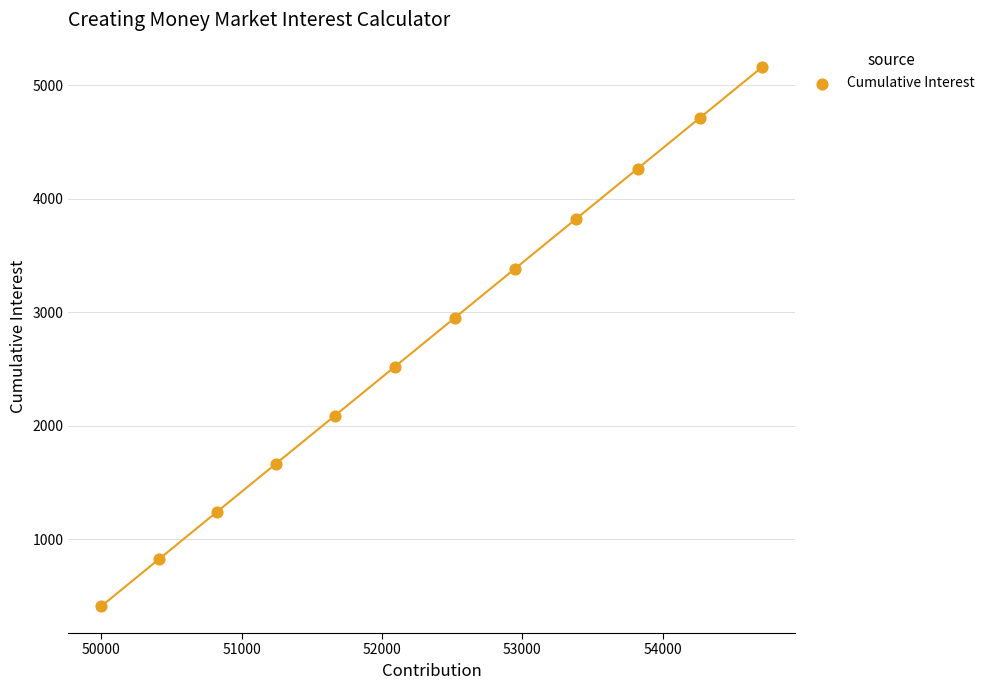

What Y value in the scatter plot is closest to 2785?

2948.6